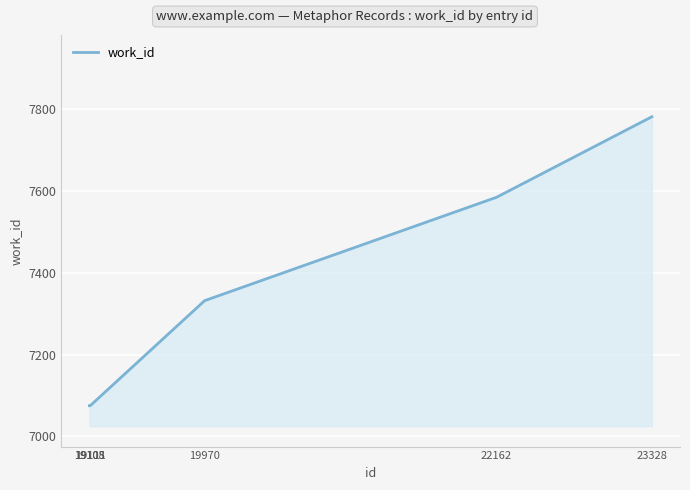

What is the difference between the maximum and minimum values?

707